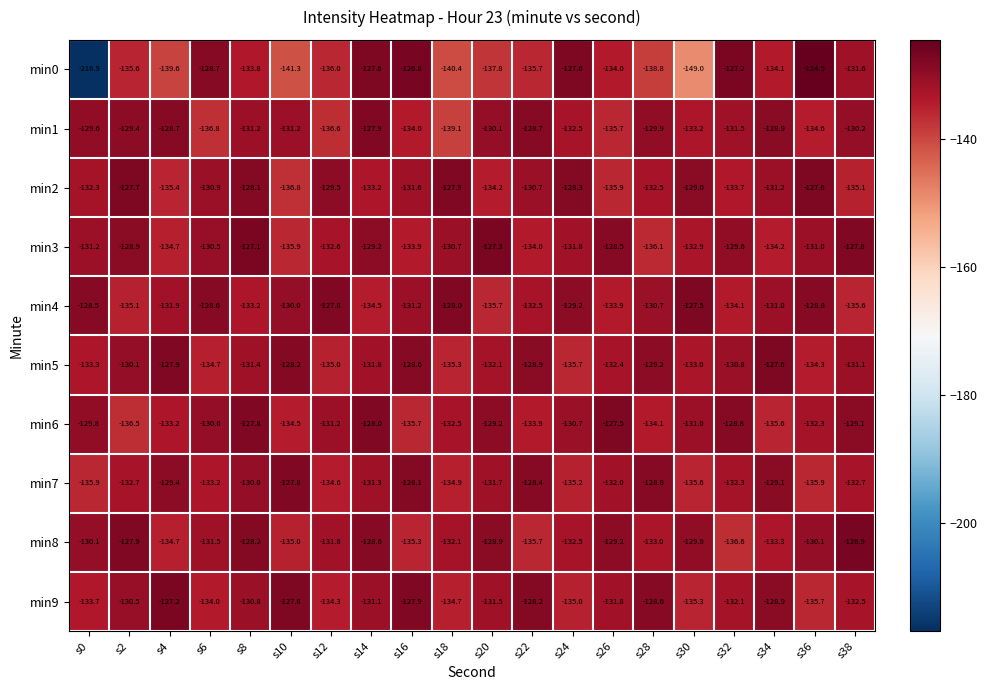

Which series has the largest total across all categories?

min4